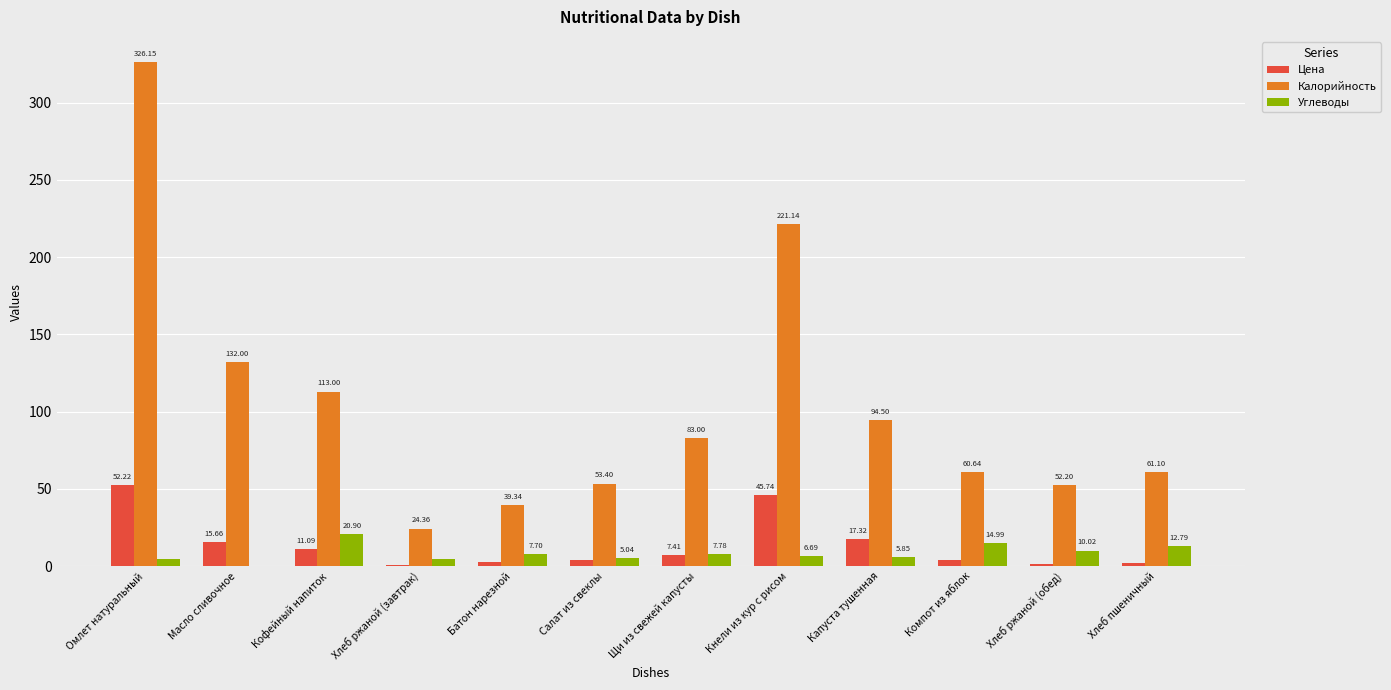

Between Масло сливочное and Хлеб пшеничный, which series saw the biggest shift?

Калорийность